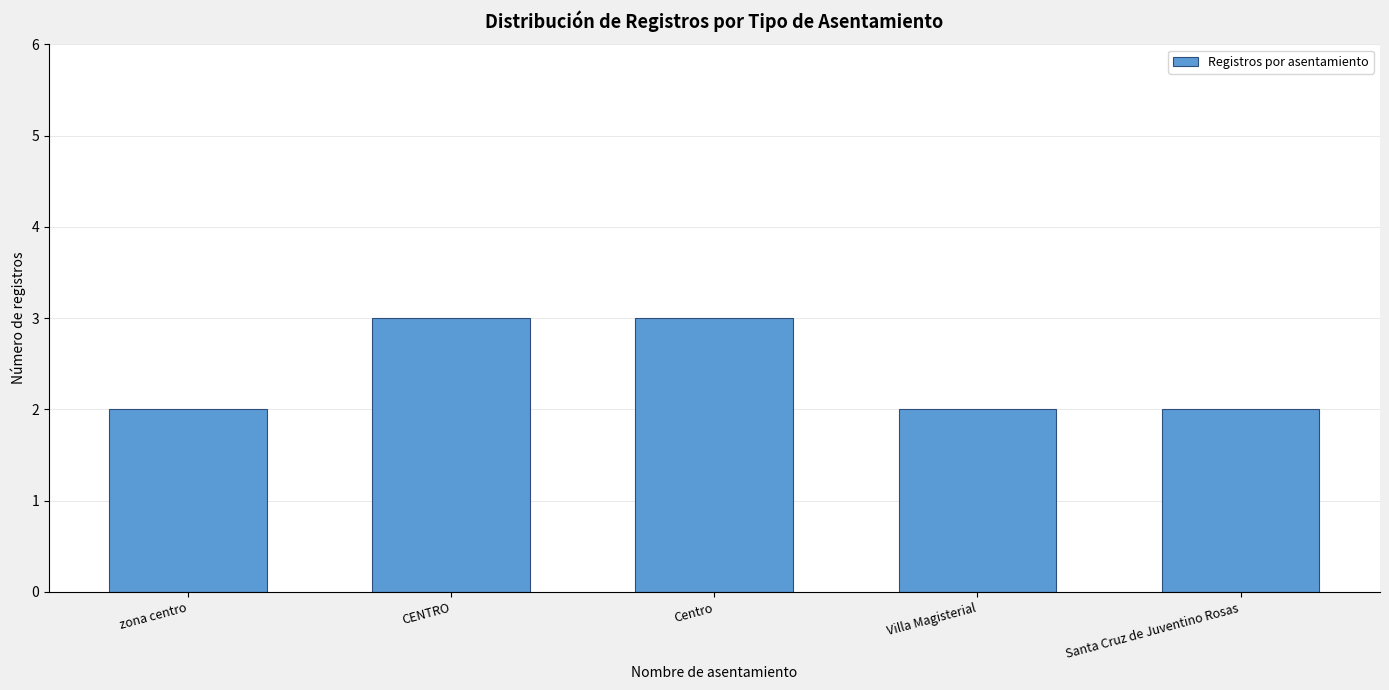

What is the minimum value shown in the chart?

2